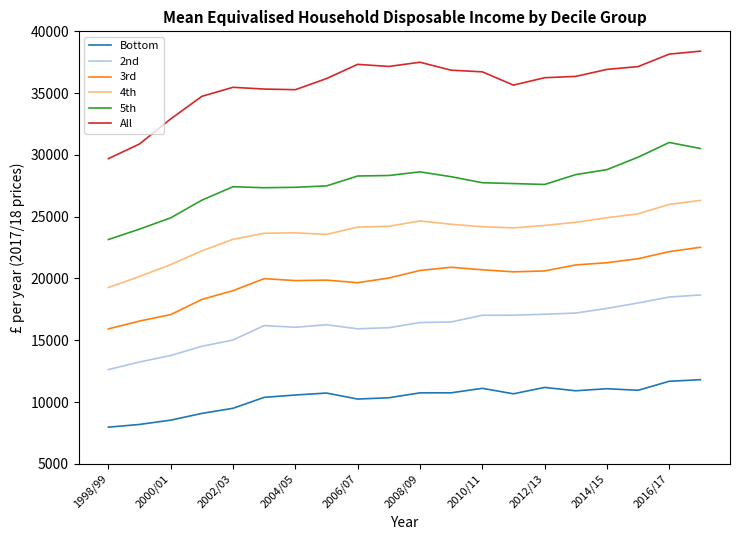

Rank the series by their maximum value, from lowest to highest.

Bottom, 2nd, 3rd, 4th, 5th, All